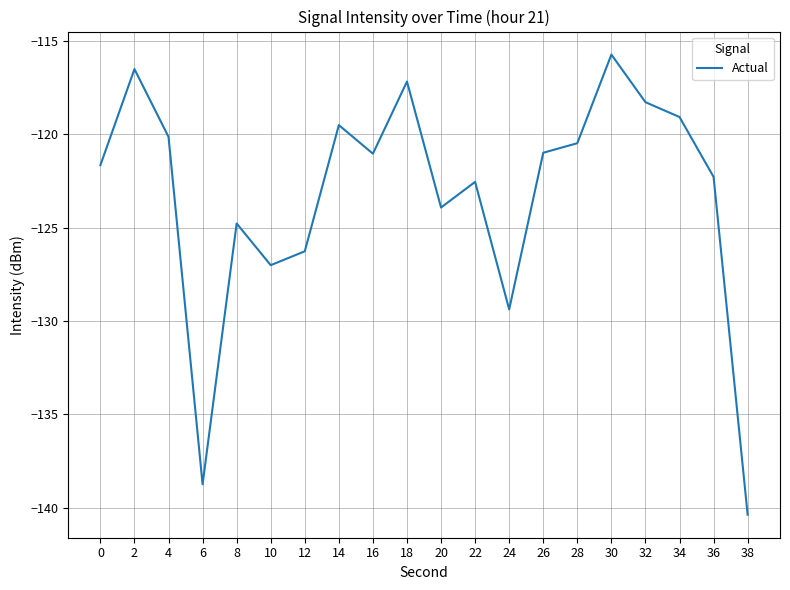

What is the minimum value shown in the chart?

-140.4